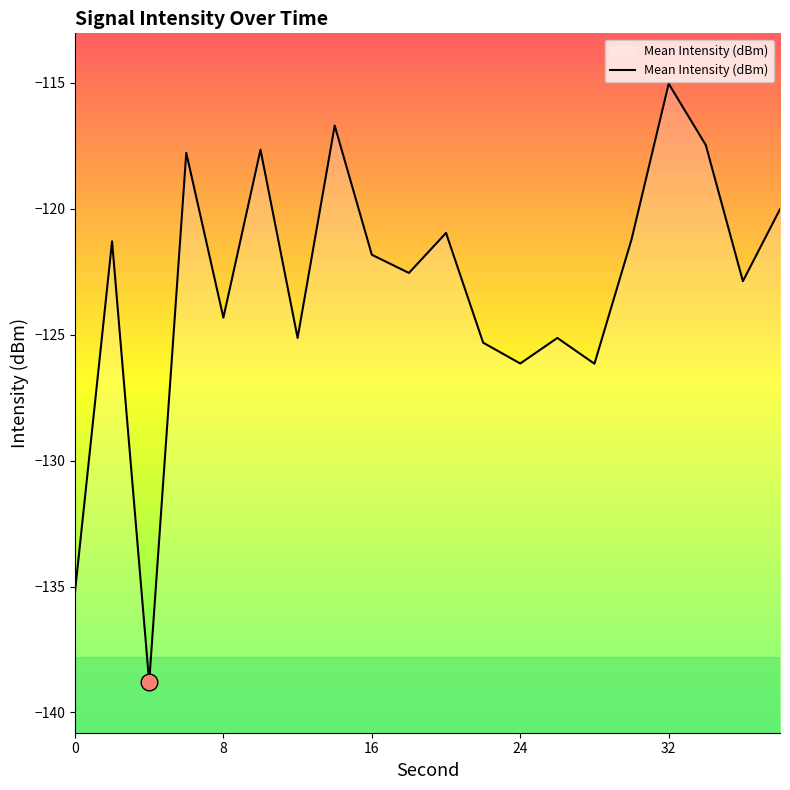

What is the approximate value at 0?

-135.2